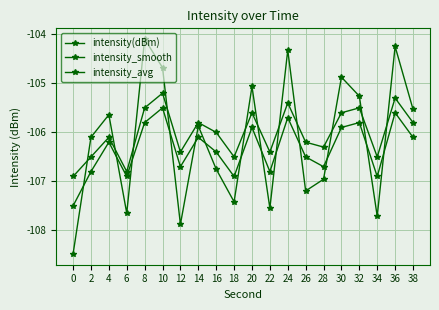

How many lines are shown in the chart?

3